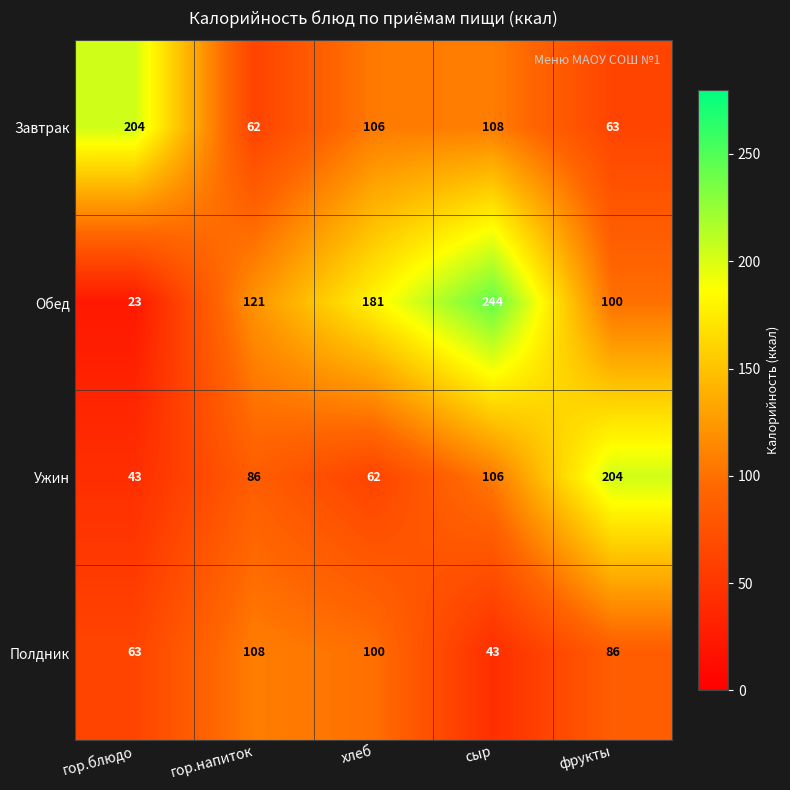

At which category is the sum across all series the highest?

сыр